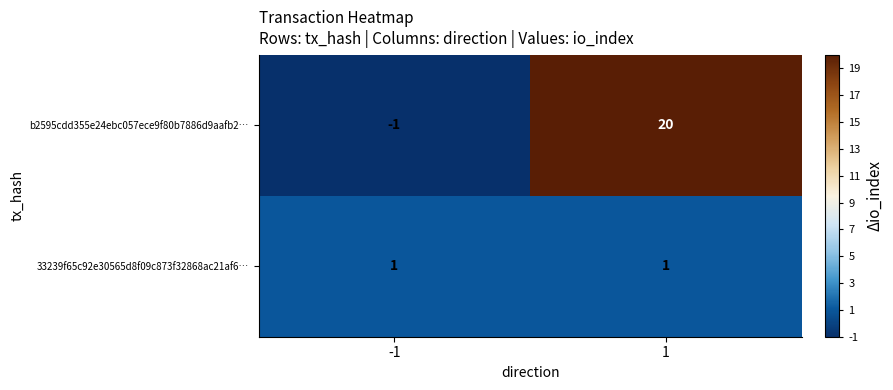

What is the difference between the b2595cdd355e24ebc057ece9f80b7886d9aafb2… values at 1 and -1?

21